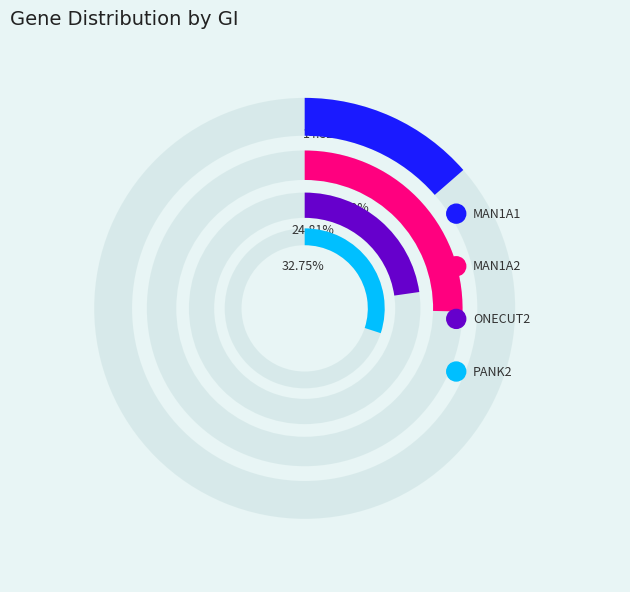

Is tubb2b the majority of the pie?

No